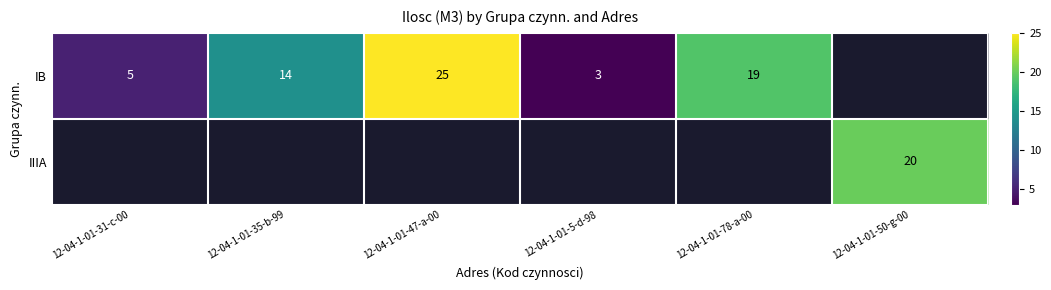

How many categories are shown in the chart?

6